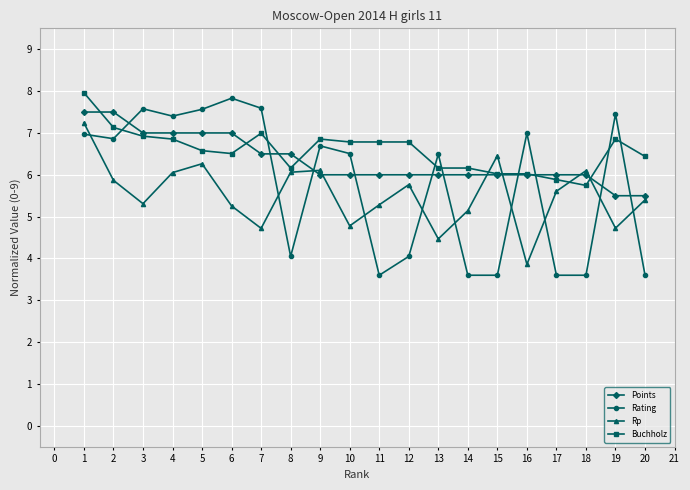

Count the Points values in the range 6 to 7.

16